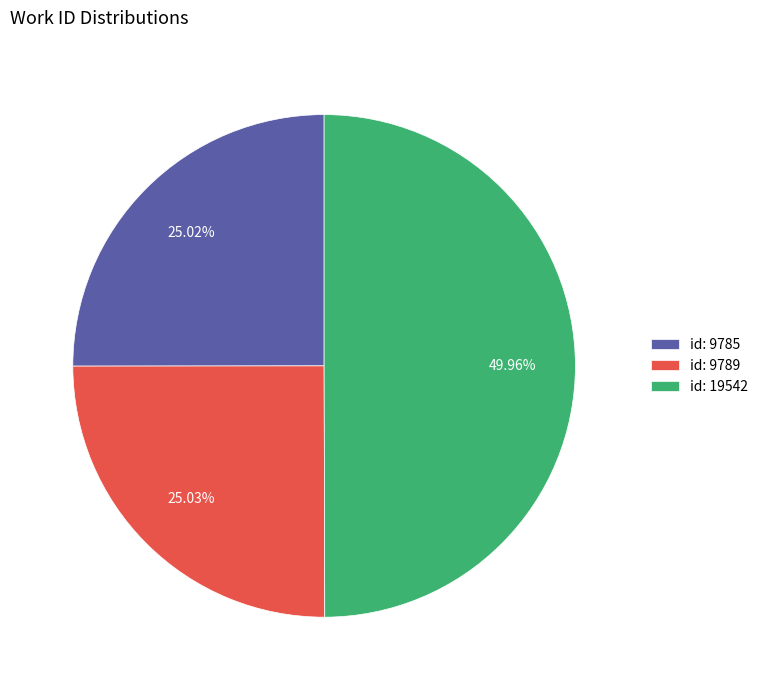

Does id: 9785 represent more than half of the total?

No